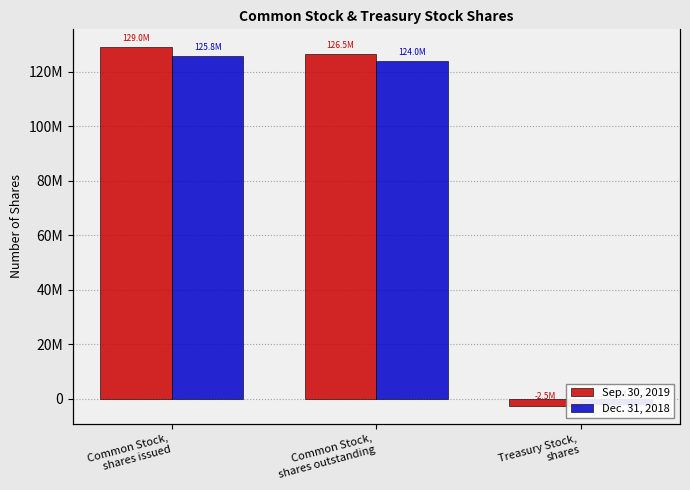

List the series in order of their peak value, lowest first.

Dec. 31, 2018, Sep. 30, 2019